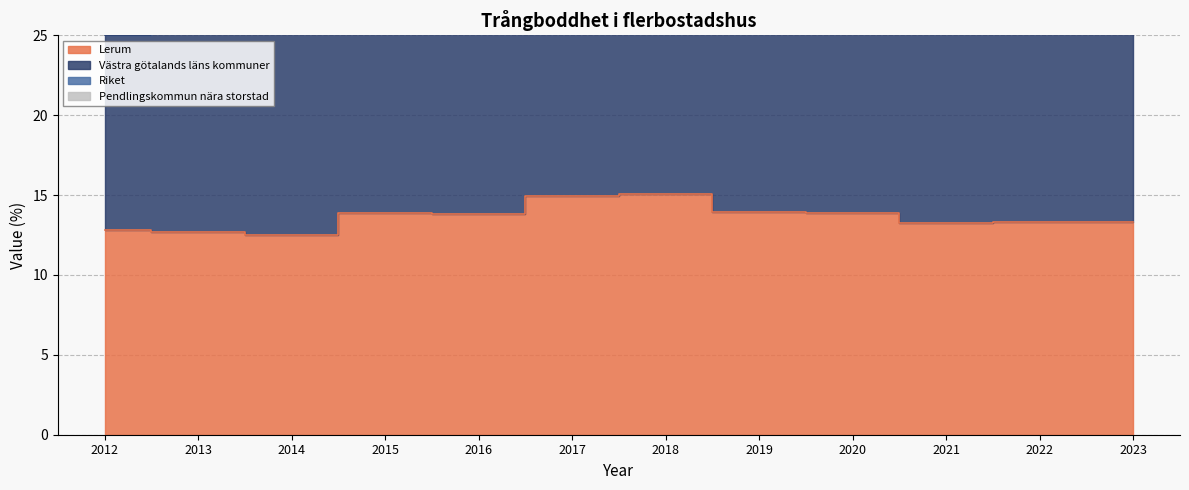

How many data points does each series have?

12